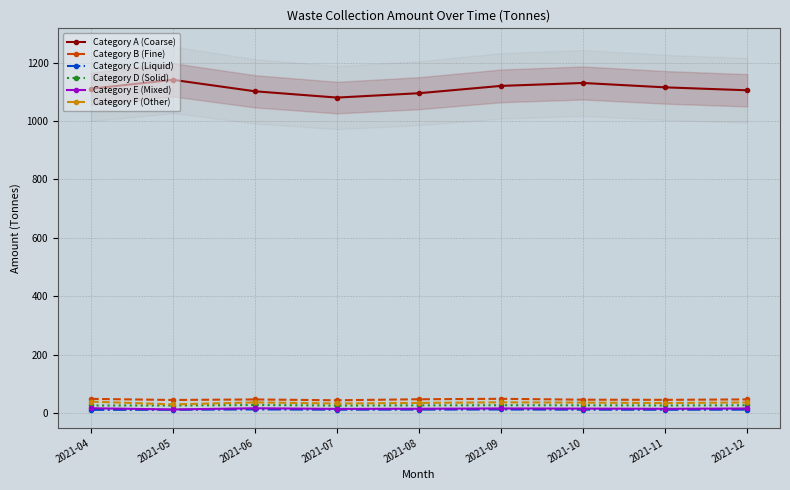

What is the highest value of the Category F (Other) series?

39.3